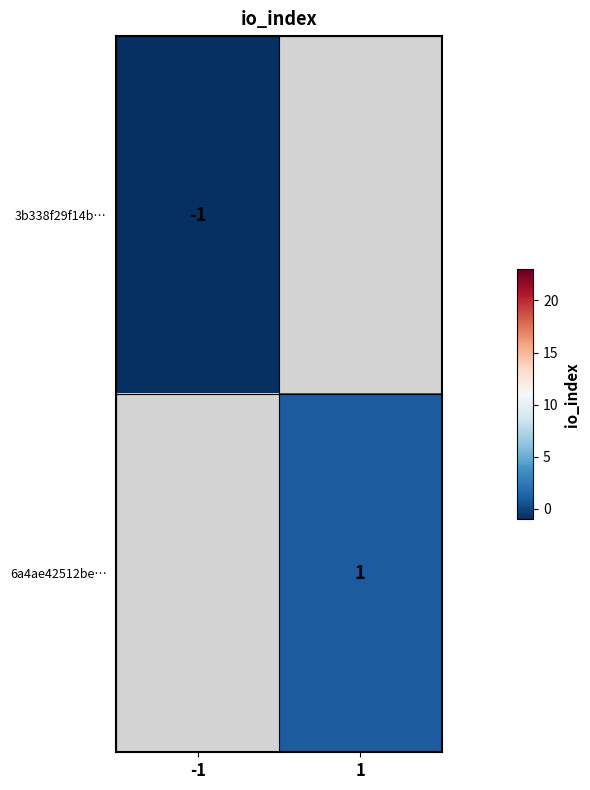

Is it true that 3b338f29f14b… equals -1 at -1?

True